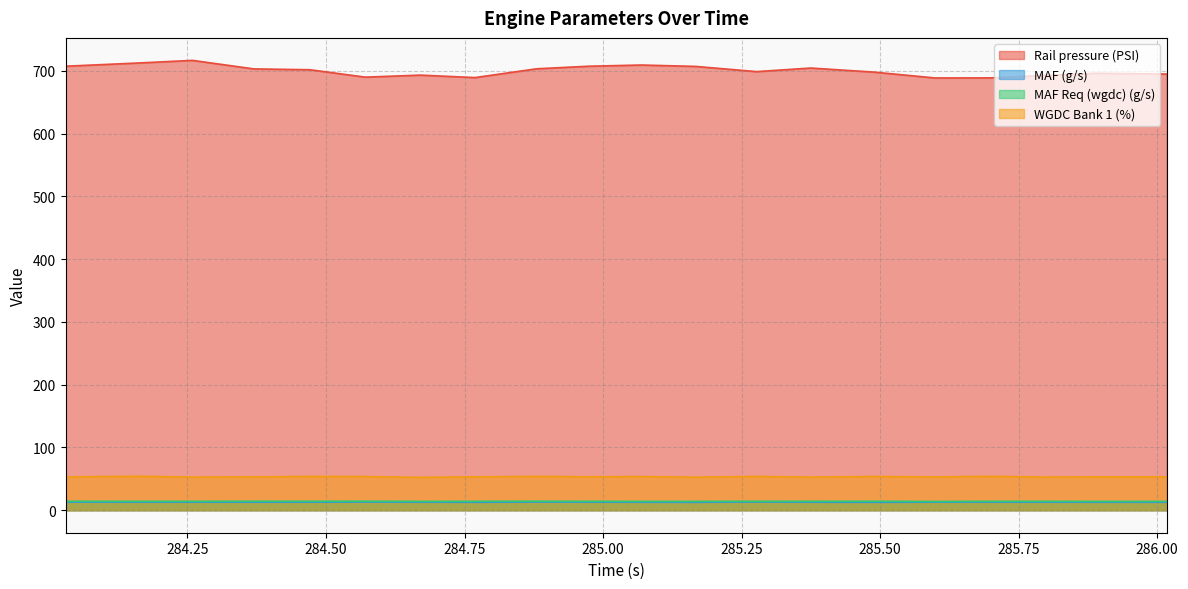

What is the total value across all series at 284.163?

793.9